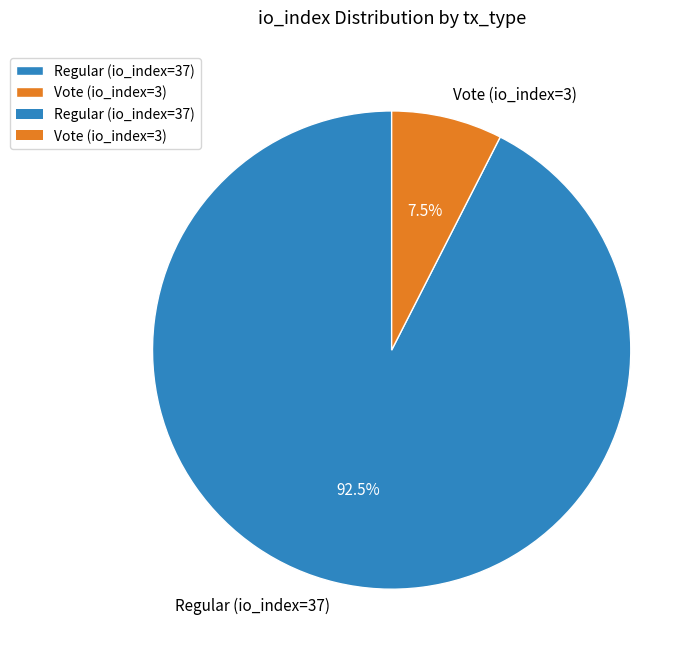

How many segments does this pie chart have?

2